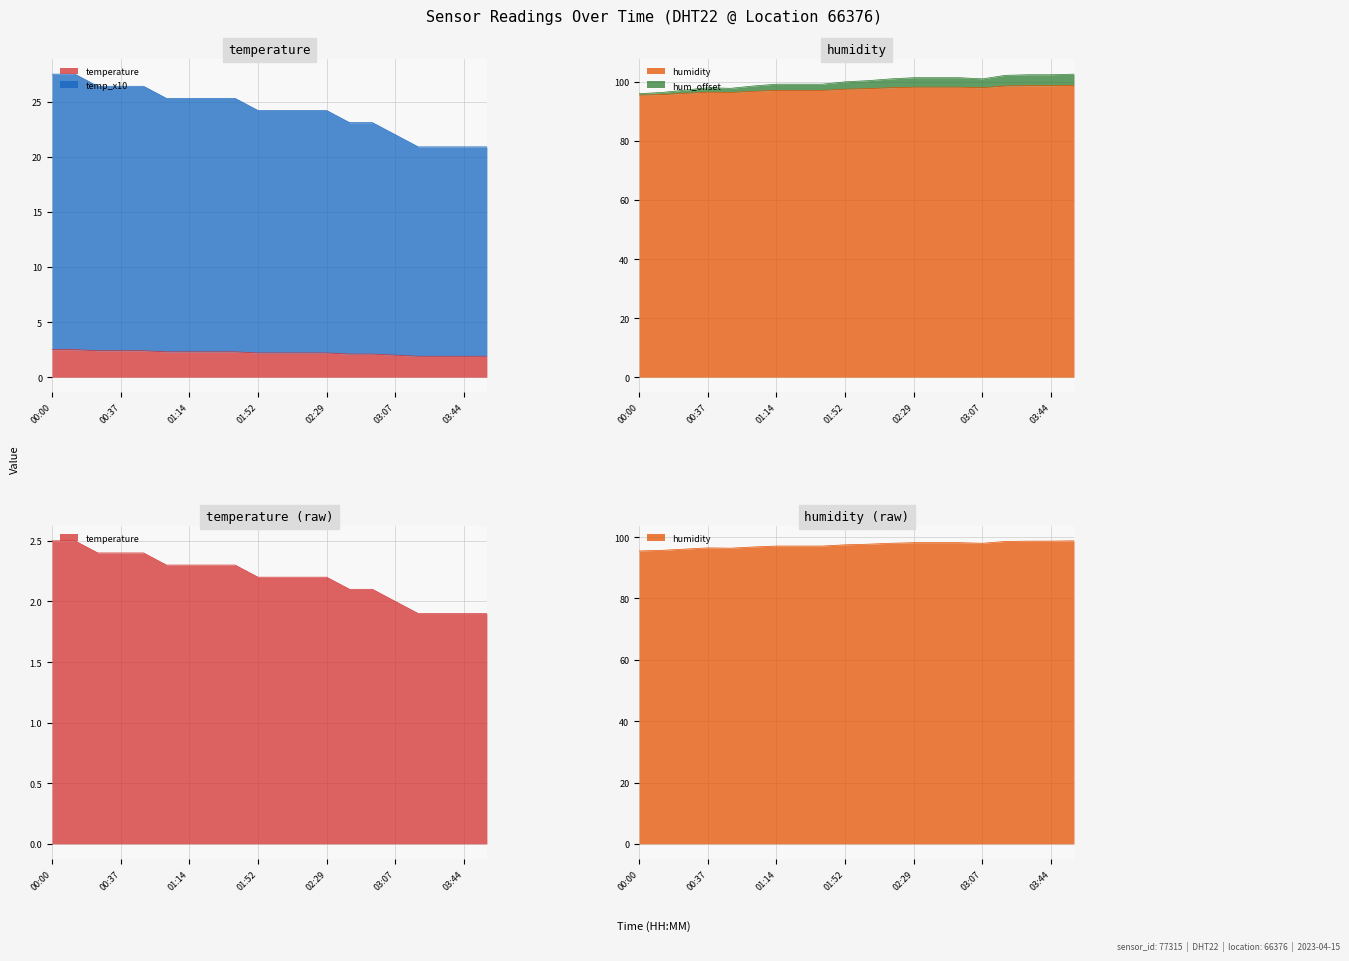

True or false: temperature has more than 2 points higher than both neighbors.

False